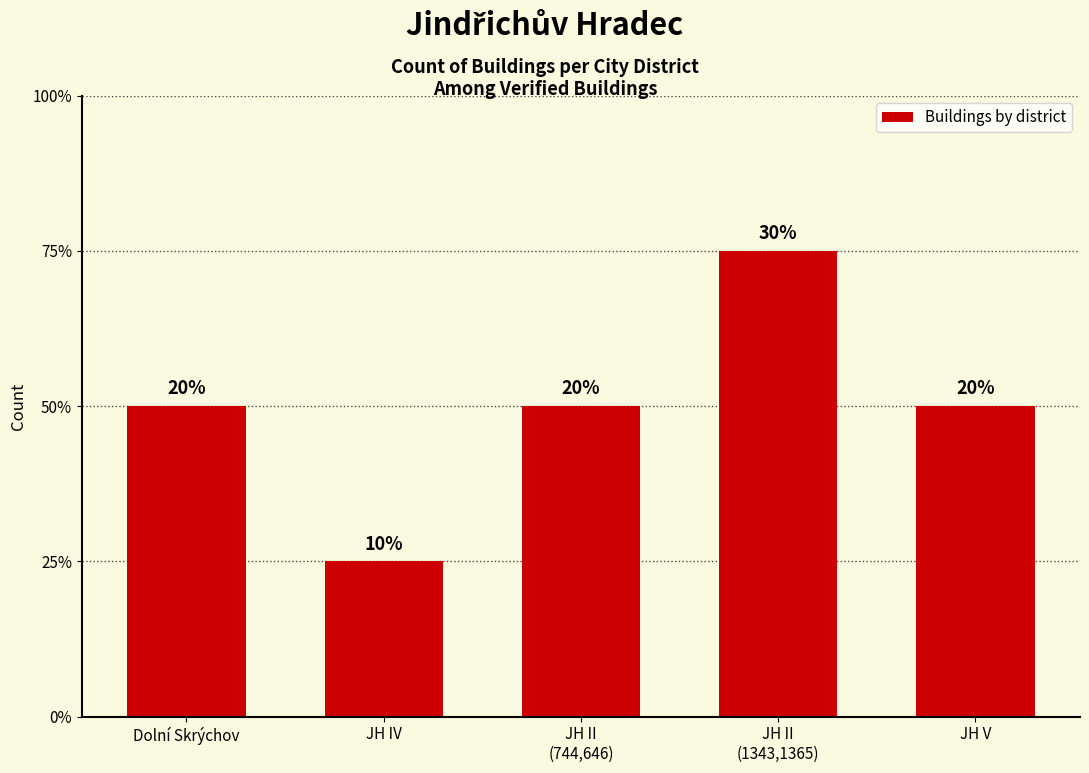

List the labels in order of value, smallest first.

JH IV, Dolní Skrýchov, JH II
(744,646), JH V, JH II
(1343,1365)